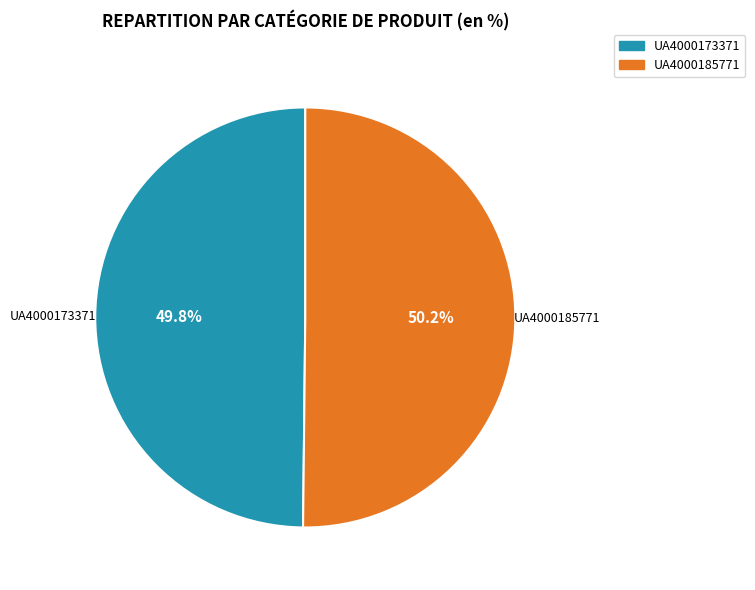

The UA4000185771 slice represents 55% of the pie. True or false?

False